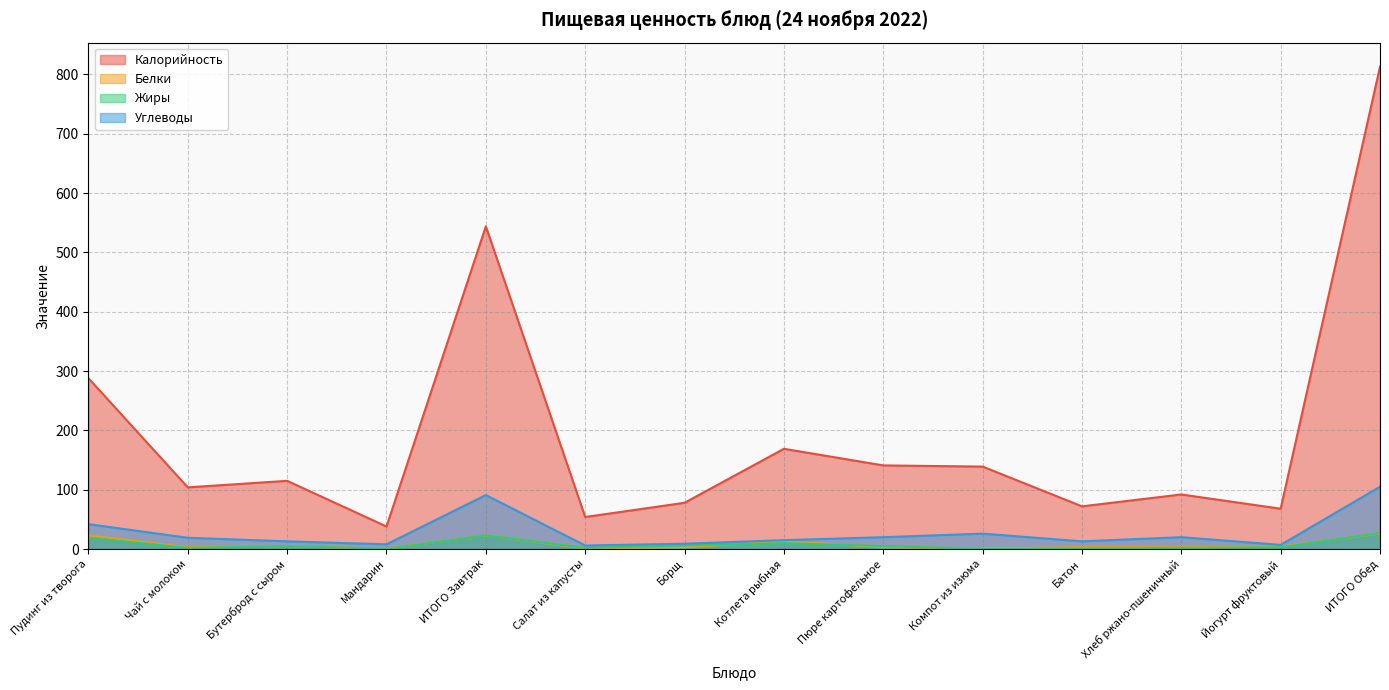

What is the greatest value displayed?

813.0